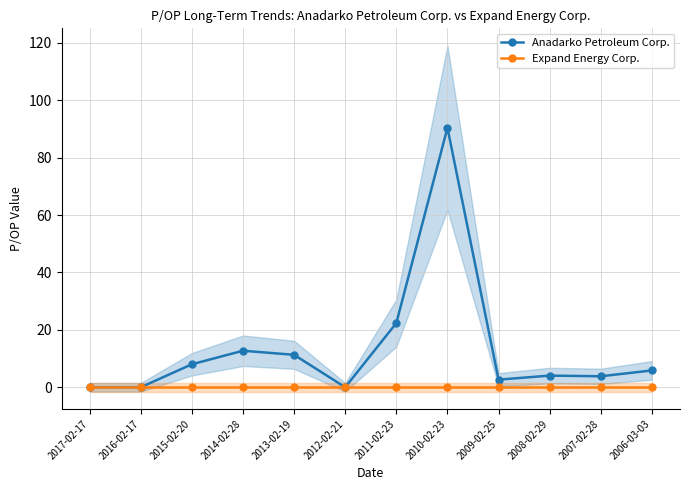

What is the maximum value for Anadarko Petroleum Corp.?

90.4